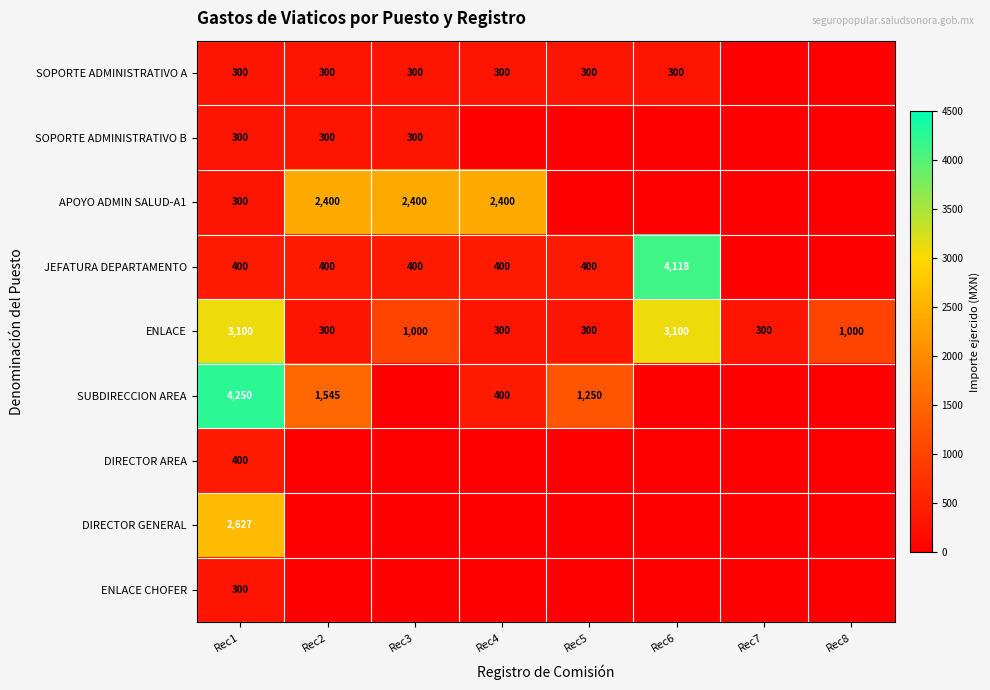

How many categories are shown in the chart?

8